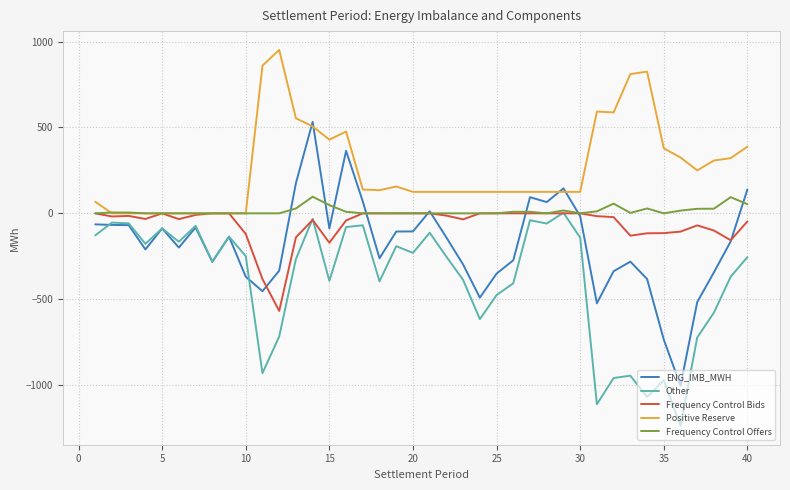

Which series has the largest total across all categories?

Positive Reserve